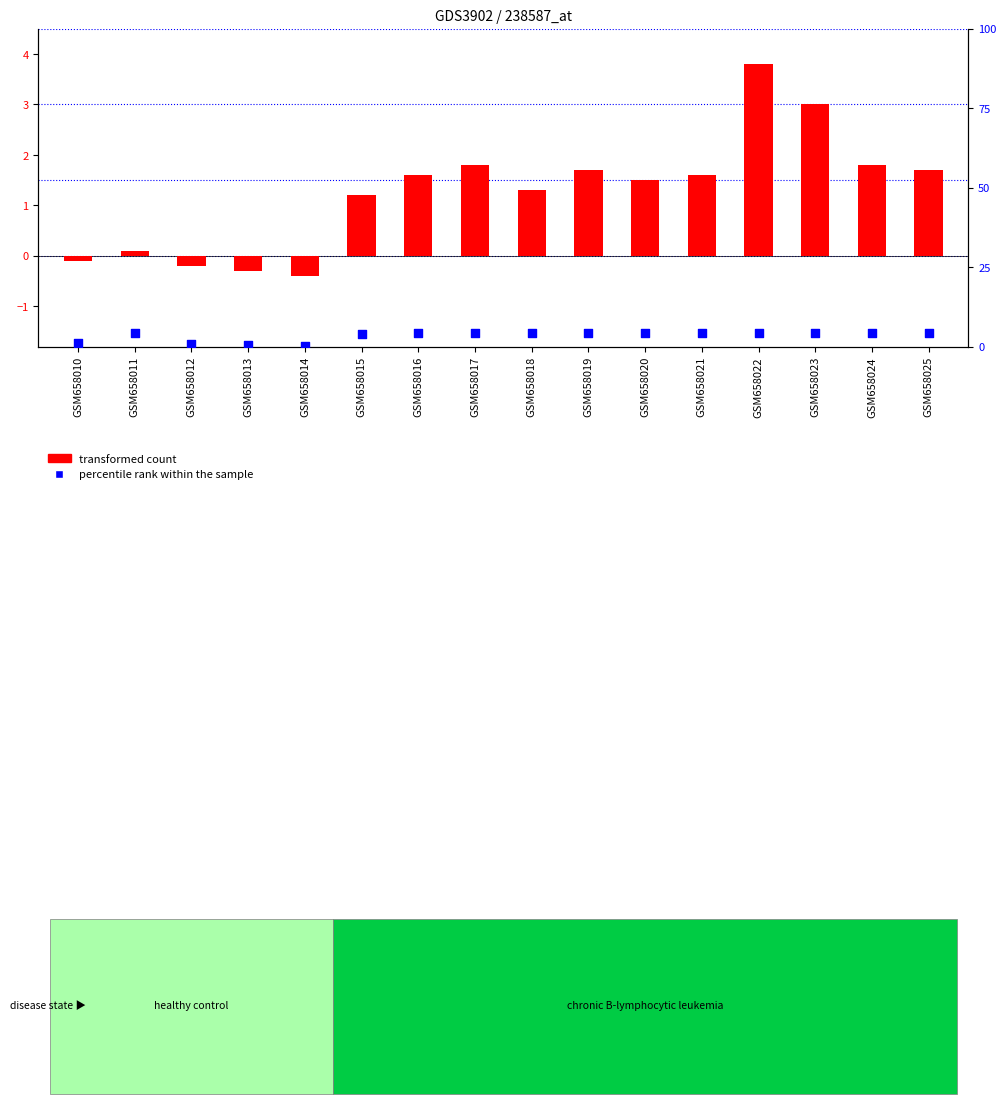

Which series reaches the maximum Y coordinate?

percentile rank within the sample